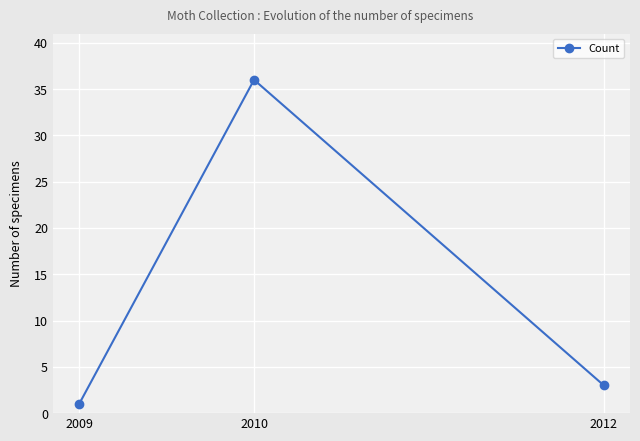

The value at 2012 is 3. True or false?

True